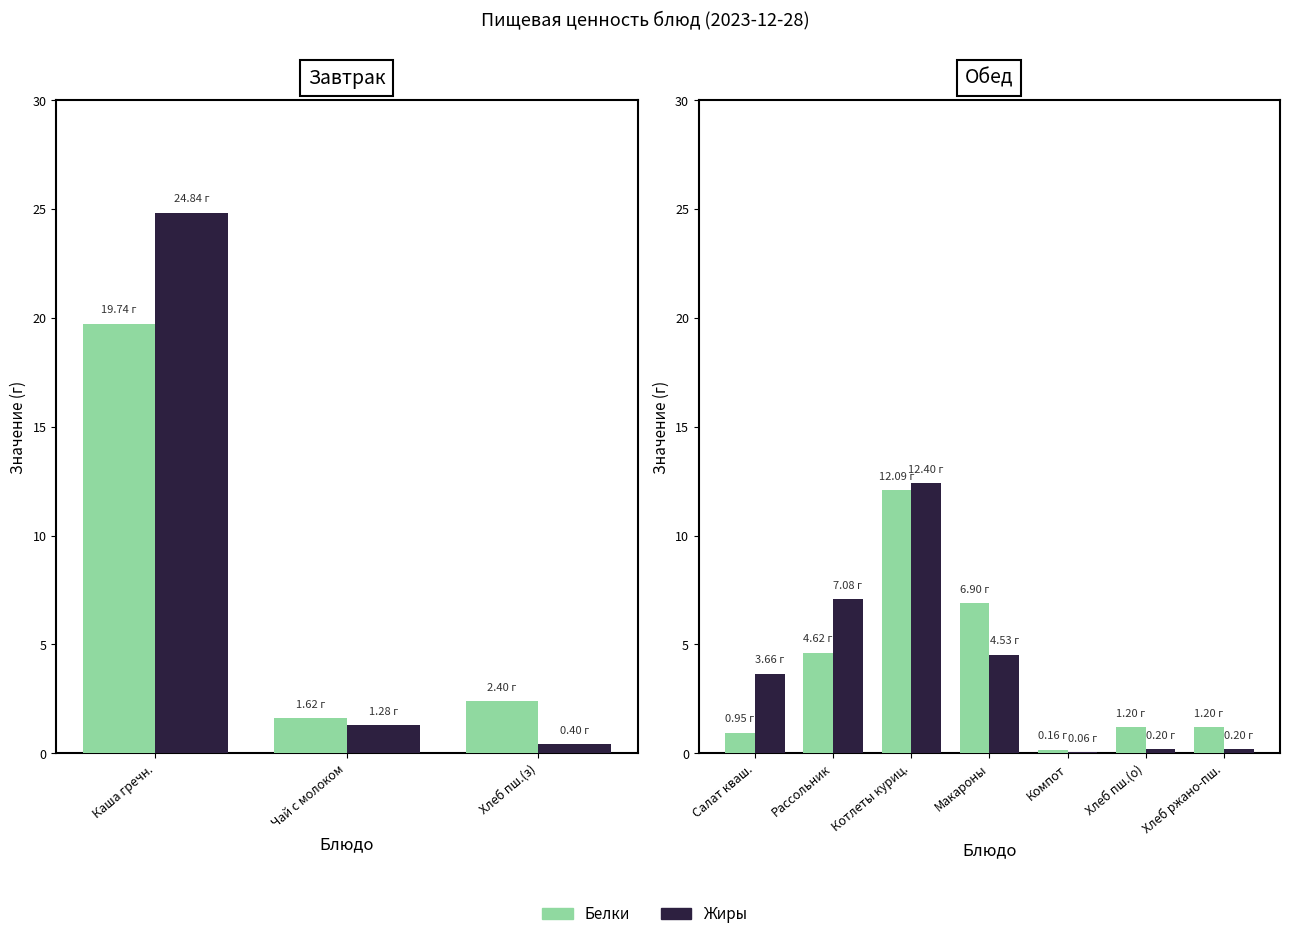

How many data points in Белки are above 1?

5